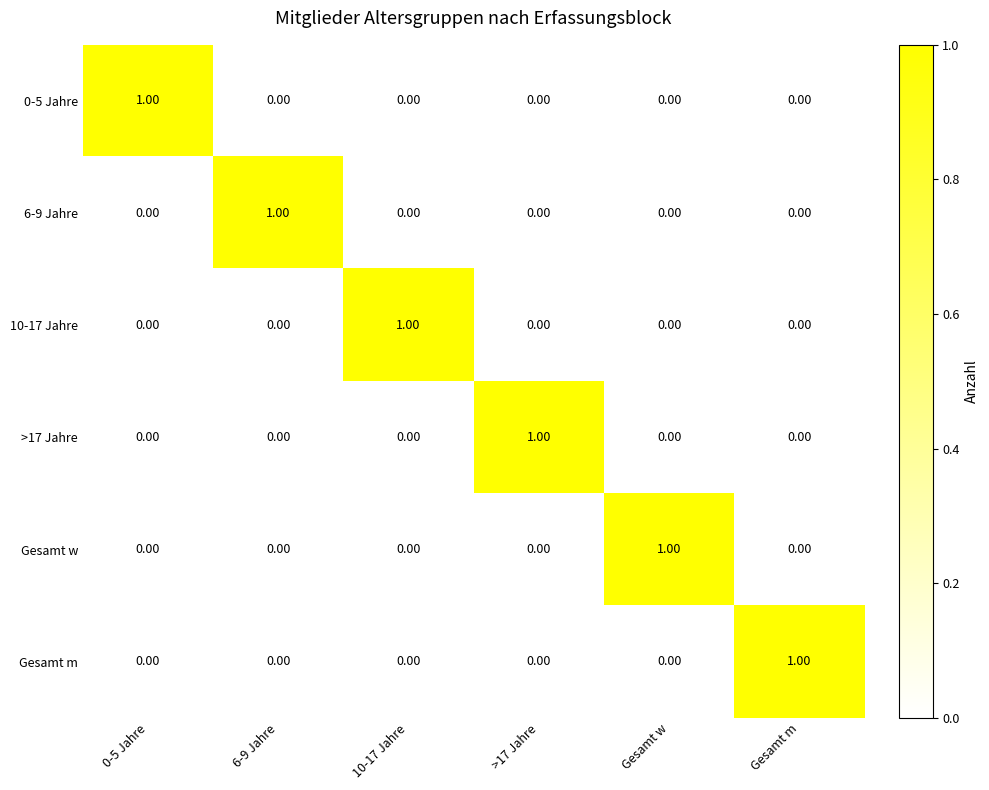

Is the value of Gesamt w at >17 Jahre greater than the value of 0-5 Jahre at 0-5 Jahre?

No